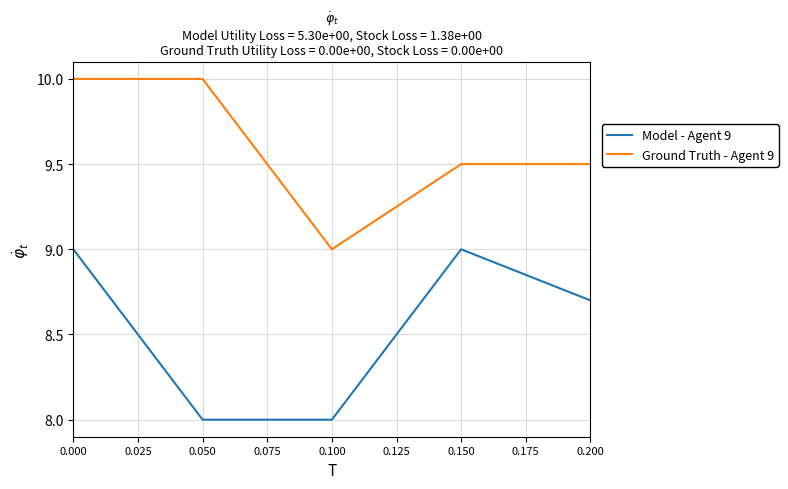

Reading left to right, what are all the values shown in this chart?

Model - Agent 9: 9.0	8.0	8.0	9.0	8.7
Ground Truth - Agent 9: 10.0	10.0	9.0	9.5	9.5